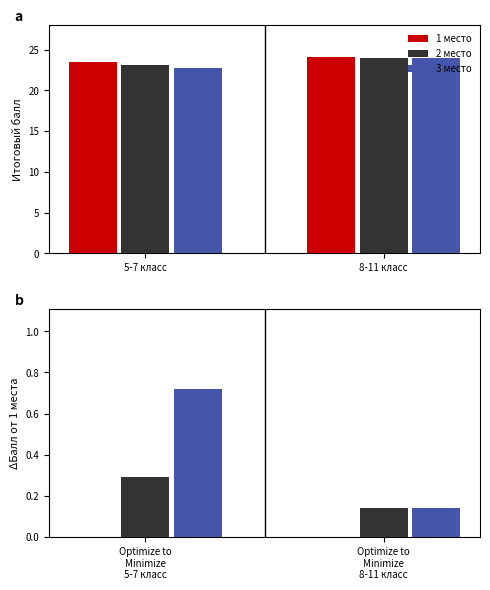

Reading left to right, transcribe all the data shown in this chart.

1 место: 0.0	0.0
2 место: 0.3	0.1
3 место: 0.7	0.1